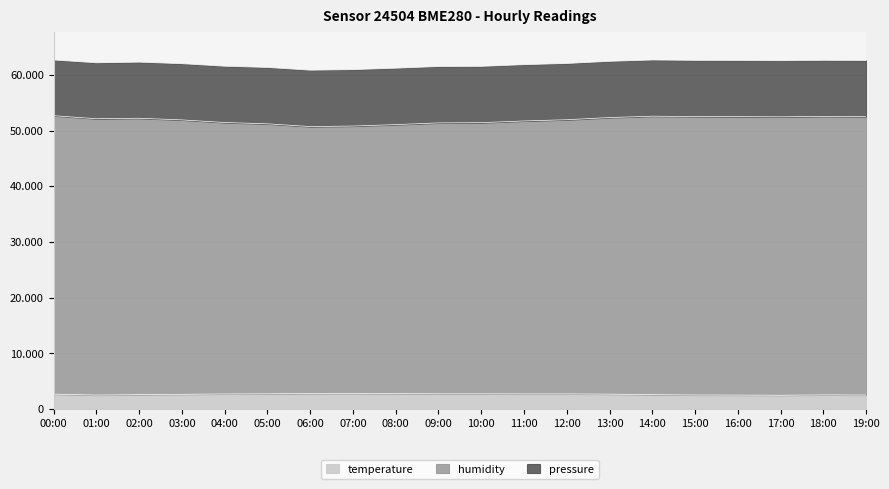

What position from the right is 14:00?

6